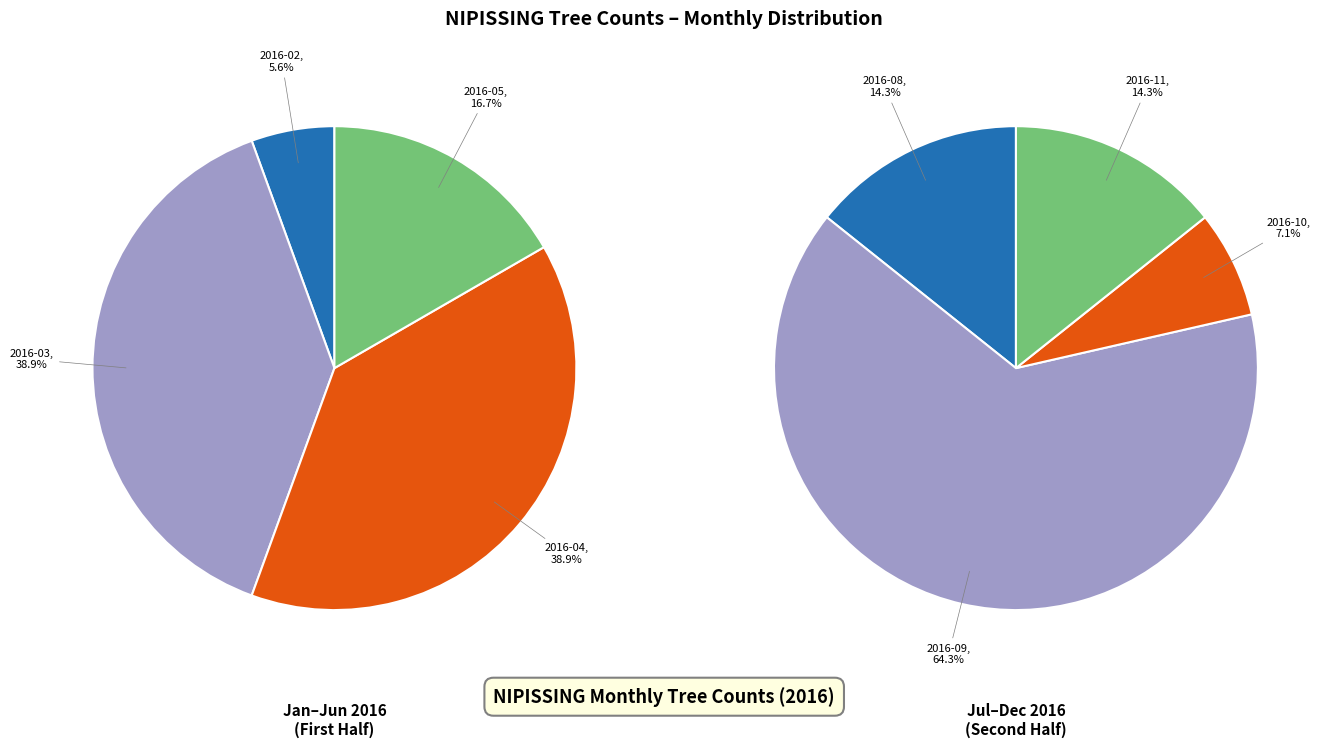

What is the ratio of the value at 2016-03 to the value at 2016-08?

3.5